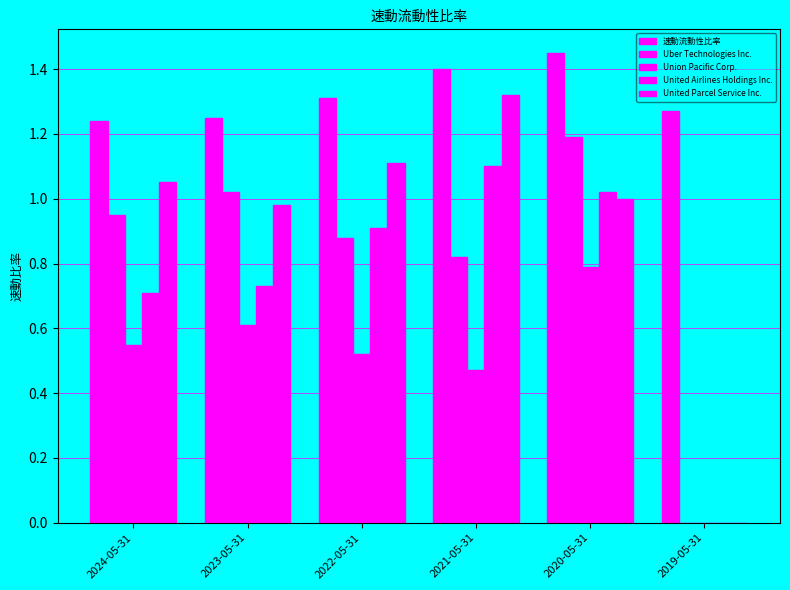

Between 2021-05-31 and 2020-05-31, which series saw the biggest shift?

Uber Technologies Inc.